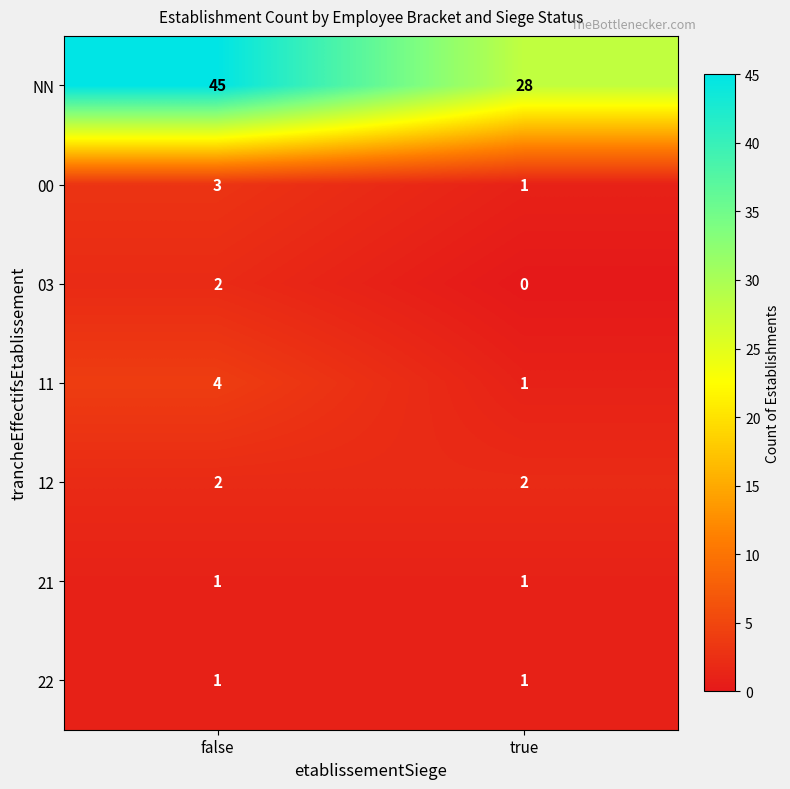

The 00 series shows 1 at true. True or false?

True